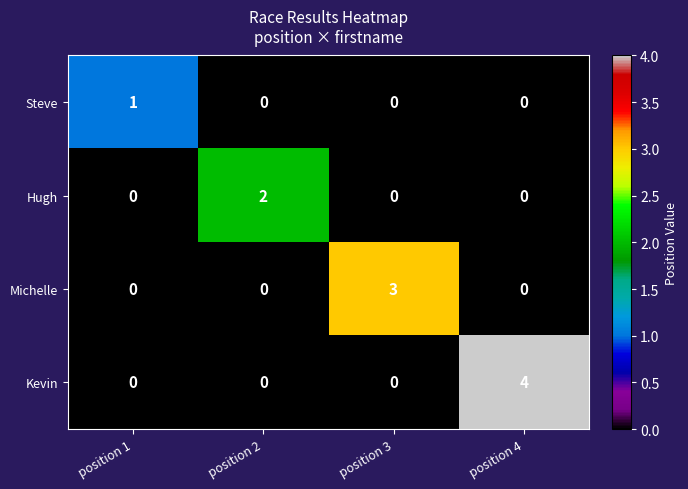

How many distinct data groups are displayed?

4